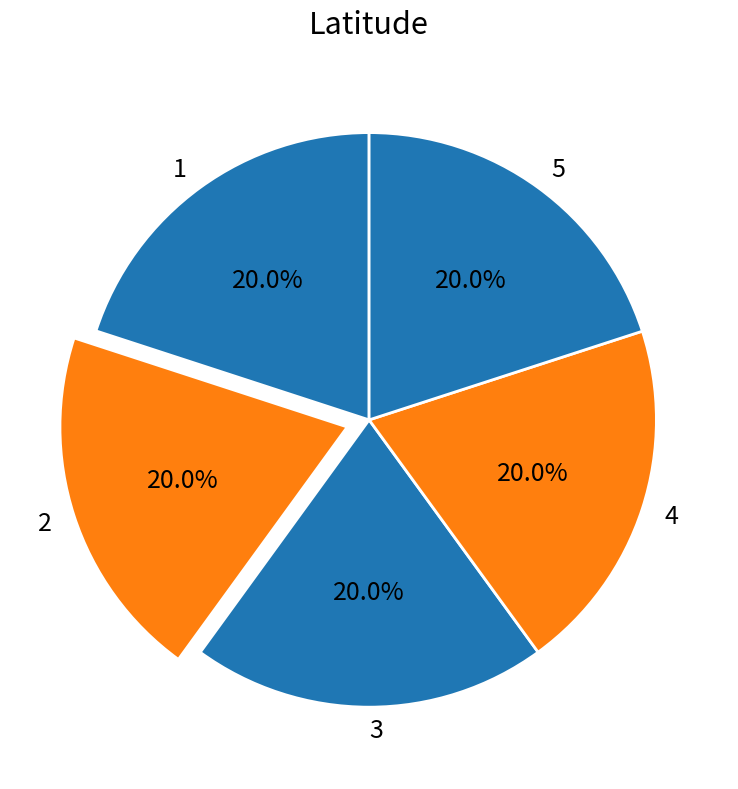

Does any single category account for the majority?

No